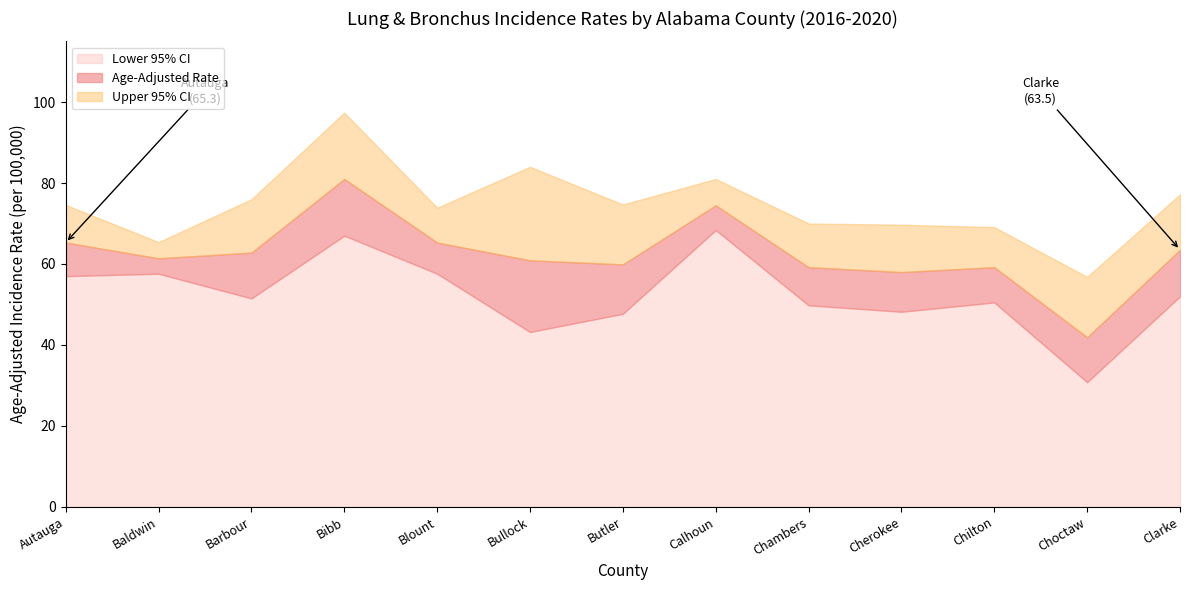

How many interior local valleys does the Upper 95% CI series have?

4